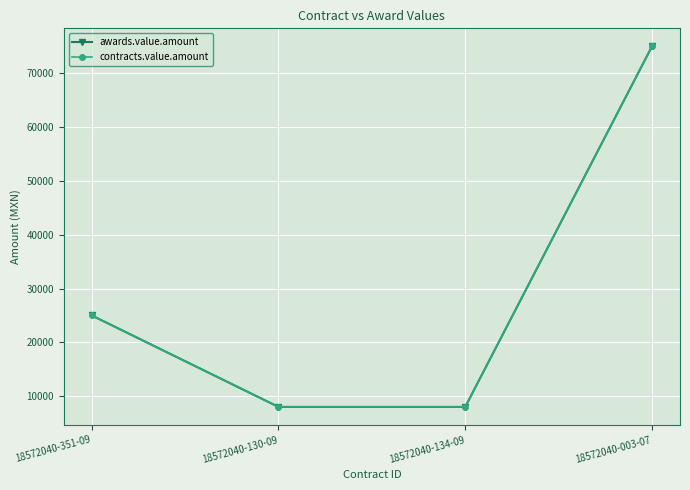

Is this an area chart (filled region under the line)?

No